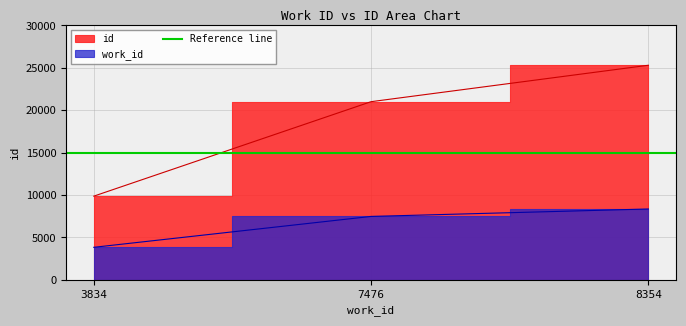

Which label corresponds to the largest value in the chart?

8354